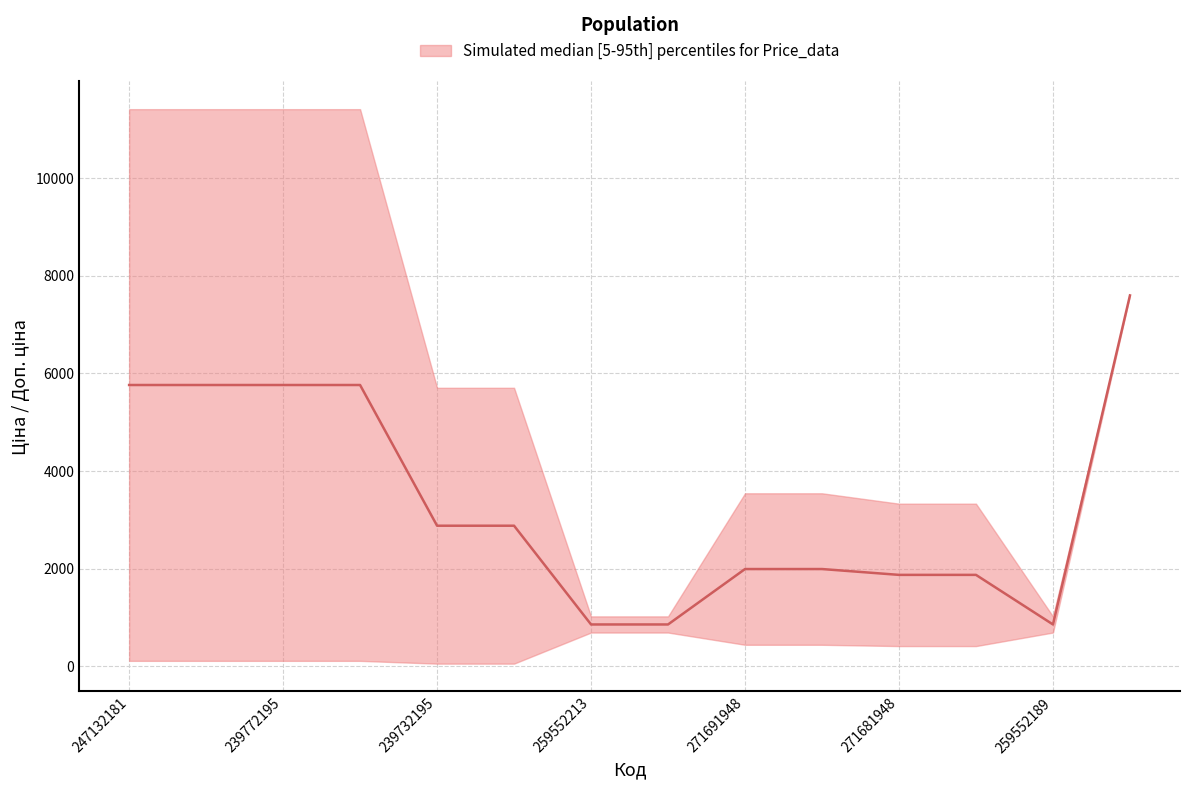

Reading right to left, extract all data points from this chart.

Ціна: 247052181=7596.5	259552189=693.7	271681942=416.6	271681948=416.6	271691942=443.1	271691948=443.1	259552212=693.7	259552213=693.7	239732179=57.0	239732195=57.0	239772179=114.1	239772195=114.1	247132180=114.1	247132181=114.1
Доп. ціна: 247052181=7596.5	259552189=1024.6	271681942=3332.5	271681948=3332.5	271691942=3545.0	271691948=3545.0	259552212=1024.6	259552213=1024.6	239732179=5705.0	239732195=5705.0	239772179=11410.0	239772195=11410.0	247132180=11410.0	247132181=11410.0
Залишок: 247052181=20.0	259552189=348.0	271681942=10.0	271681948=30.0	271691942=13.0	271691948=22.0	259552212=335.0	259552213=318.0	239732179=702.0	239732195=665.0	239772179=290.0	239772195=218.0	247132180=290.0	247132181=260.0